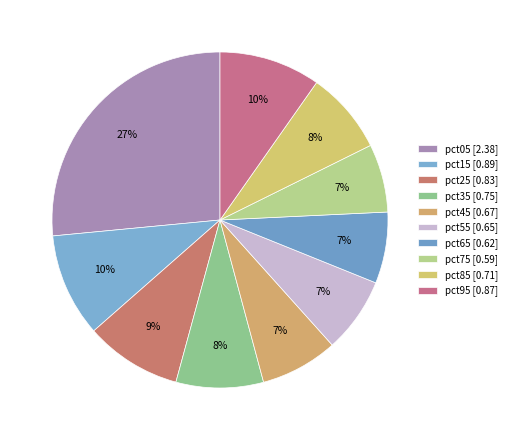

To the nearest percent, what is the combined percentage of pct15 and pct75?

17%